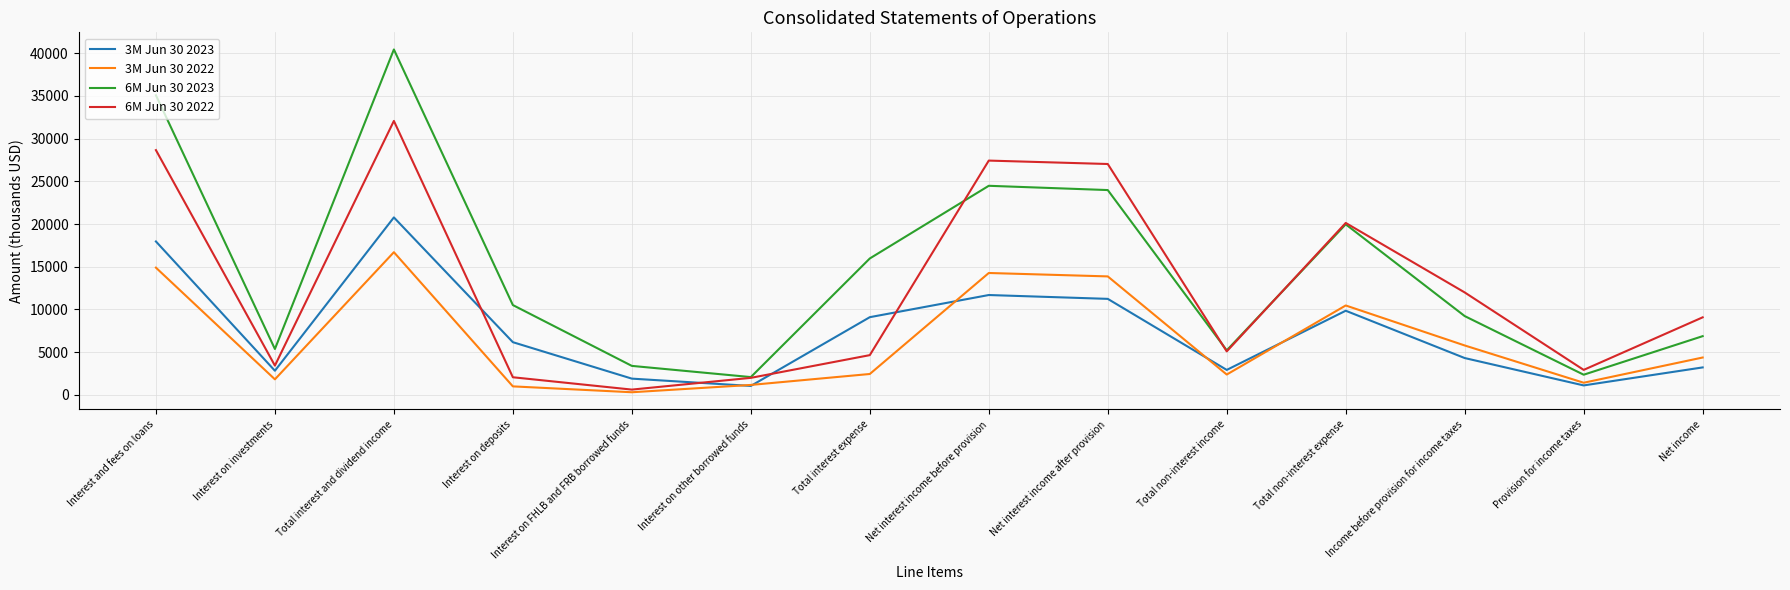

List the series in order of their peak value, highest first.

6M Jun 30 2023, 6M Jun 30 2022, 3M Jun 30 2023, 3M Jun 30 2022